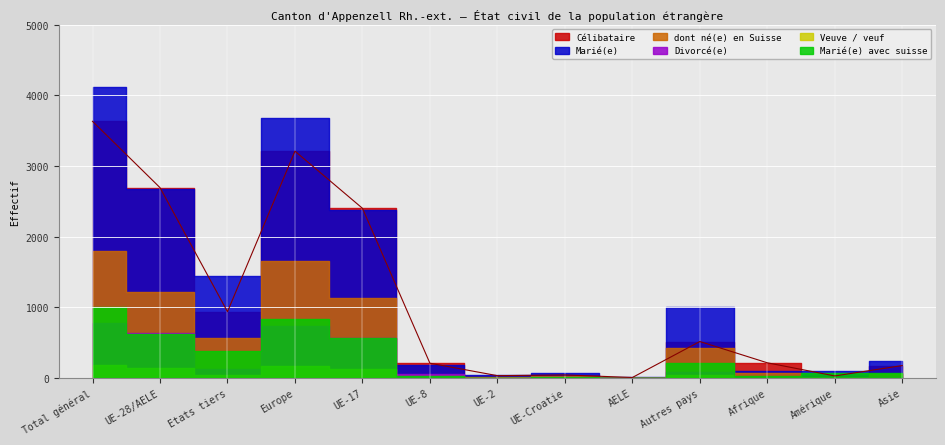

What are all the series names shown in the legend?

Célibataire, Marié(e), dont né(e) en Suisse, Divorcé(e), Veuve / veuf, Marié(e) avec suisse